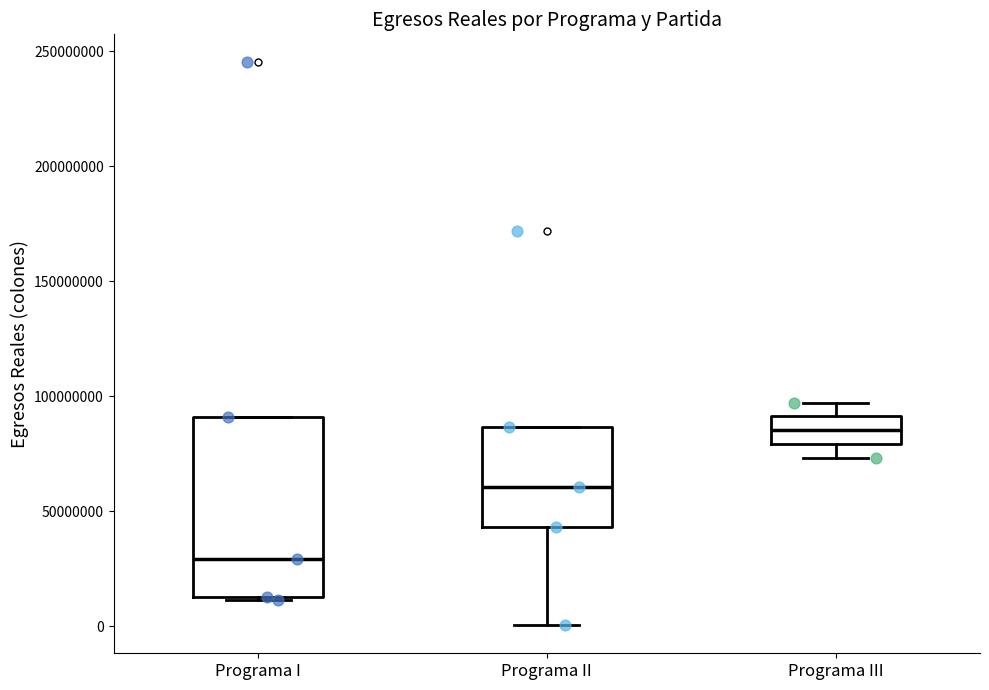

Reading left to right, read every box against the y-axis: the position of its median line, the range the box covers, and the ends of its whiskers. The values are not printed on the chart, so give them approximately, as read against the axis.

Programa I: median 30000000, box 15000000 to 90000000, whiskers 10000000 to 90000000
Programa II: median 60000000, box 45000000 to 85000000, whiskers 0 to 85000000
Programa III: median 85000000, box 80000000 to 90000000, whiskers 75000000 to 95000000